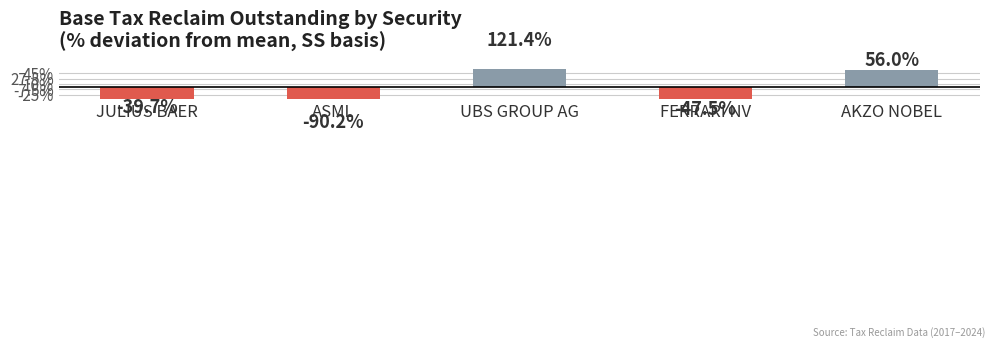

Is it true that the value at AKZO NOBEL is 14.2?

False